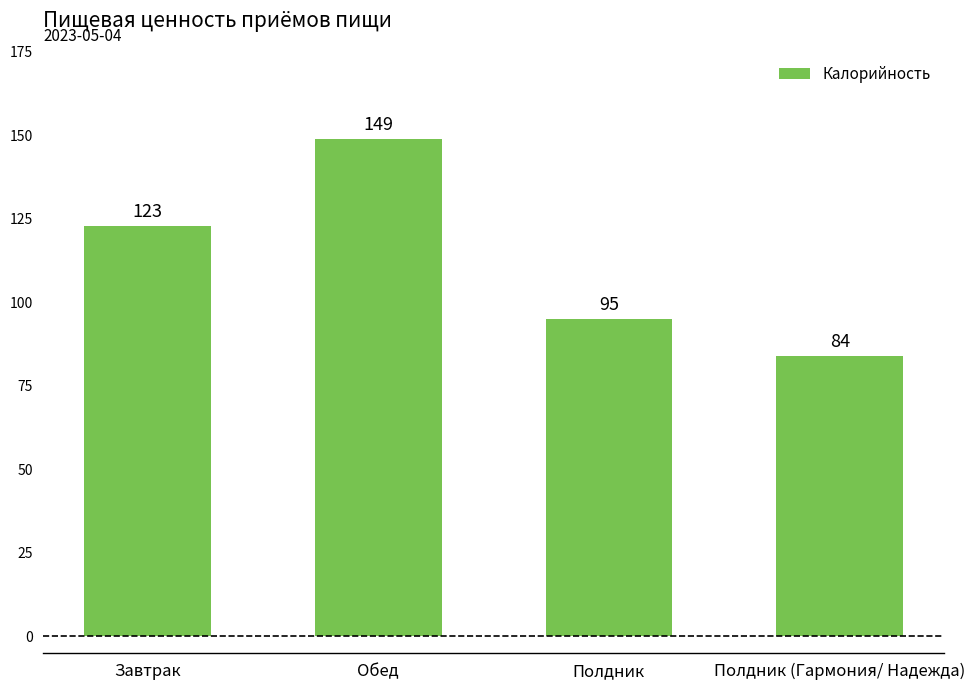

Does the chart contain stacked bars?

No